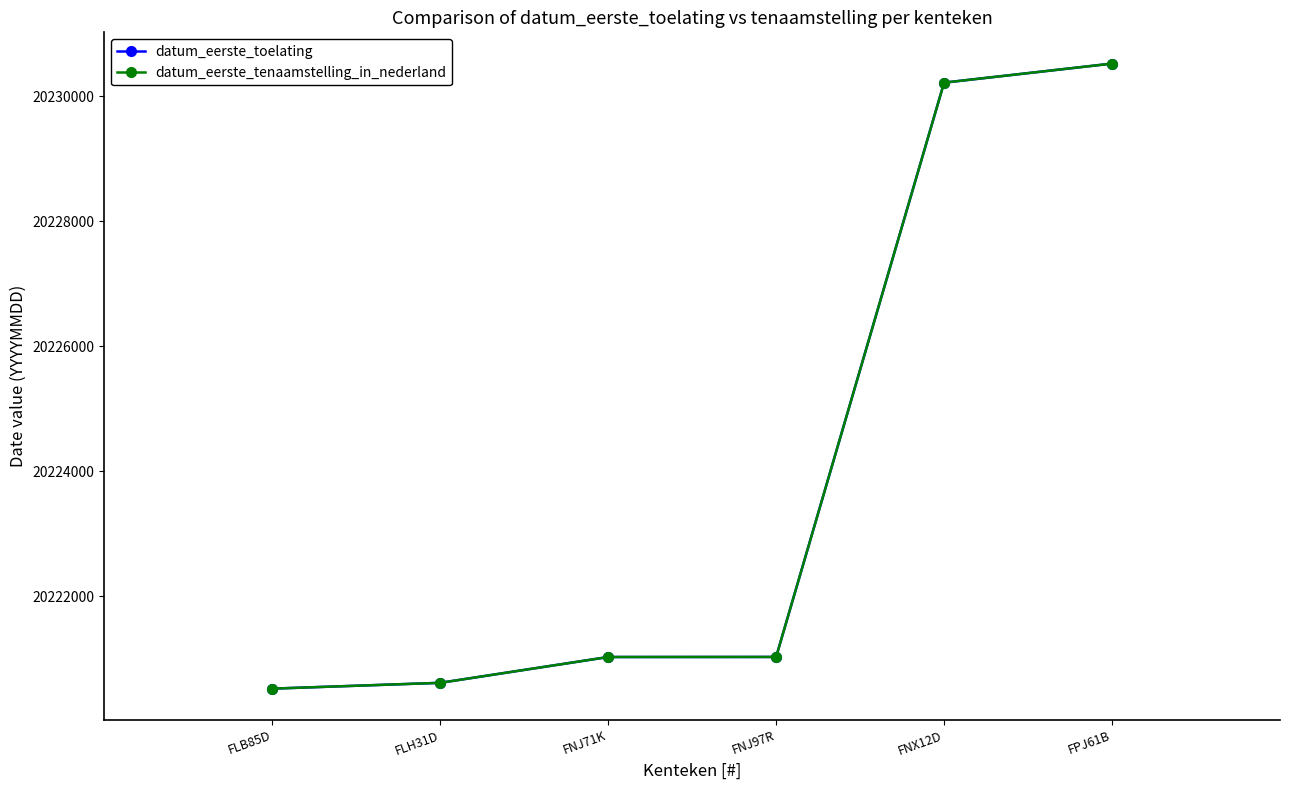

Is this an area chart (filled region under the line)?

No